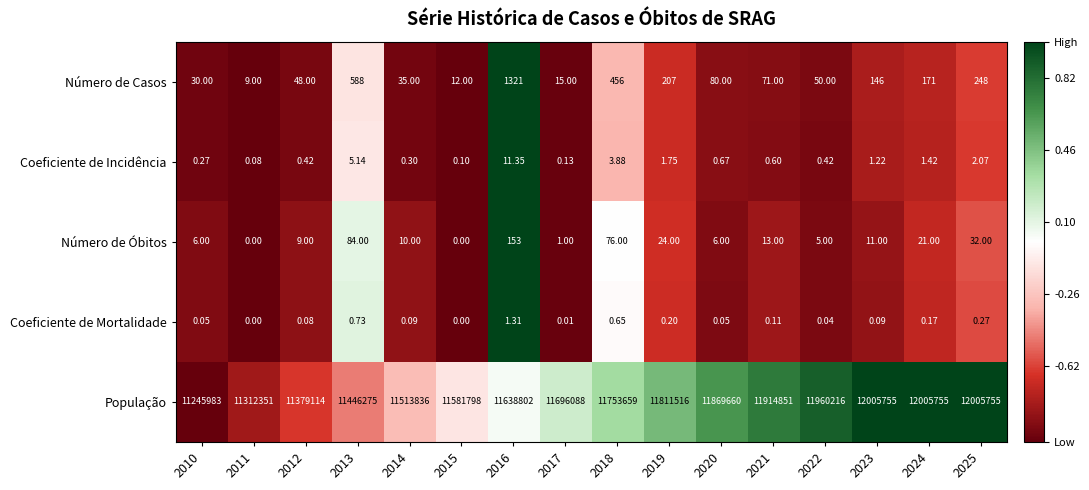

What is the total value across all series at 2024?

12005948.6